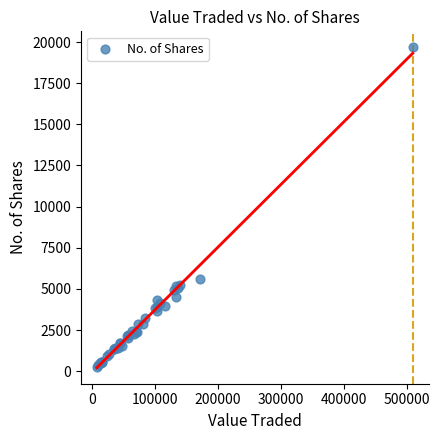

What Y value in the scatter plot is closest to 9963?

5596